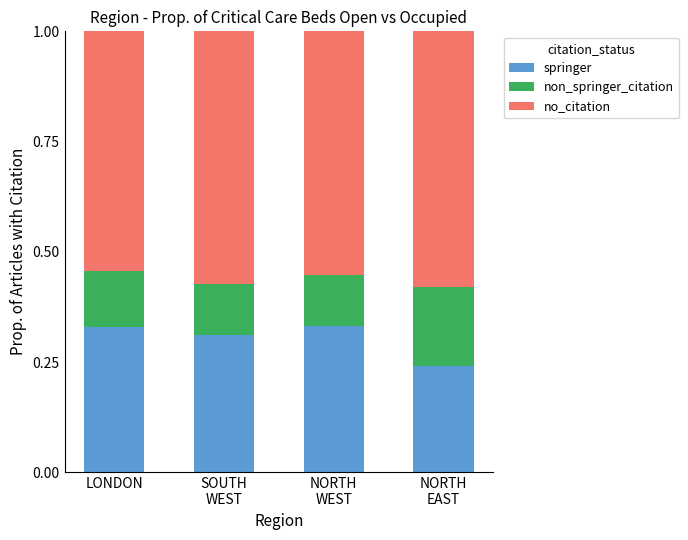

What is the total value across all series at LONDON?

1.0